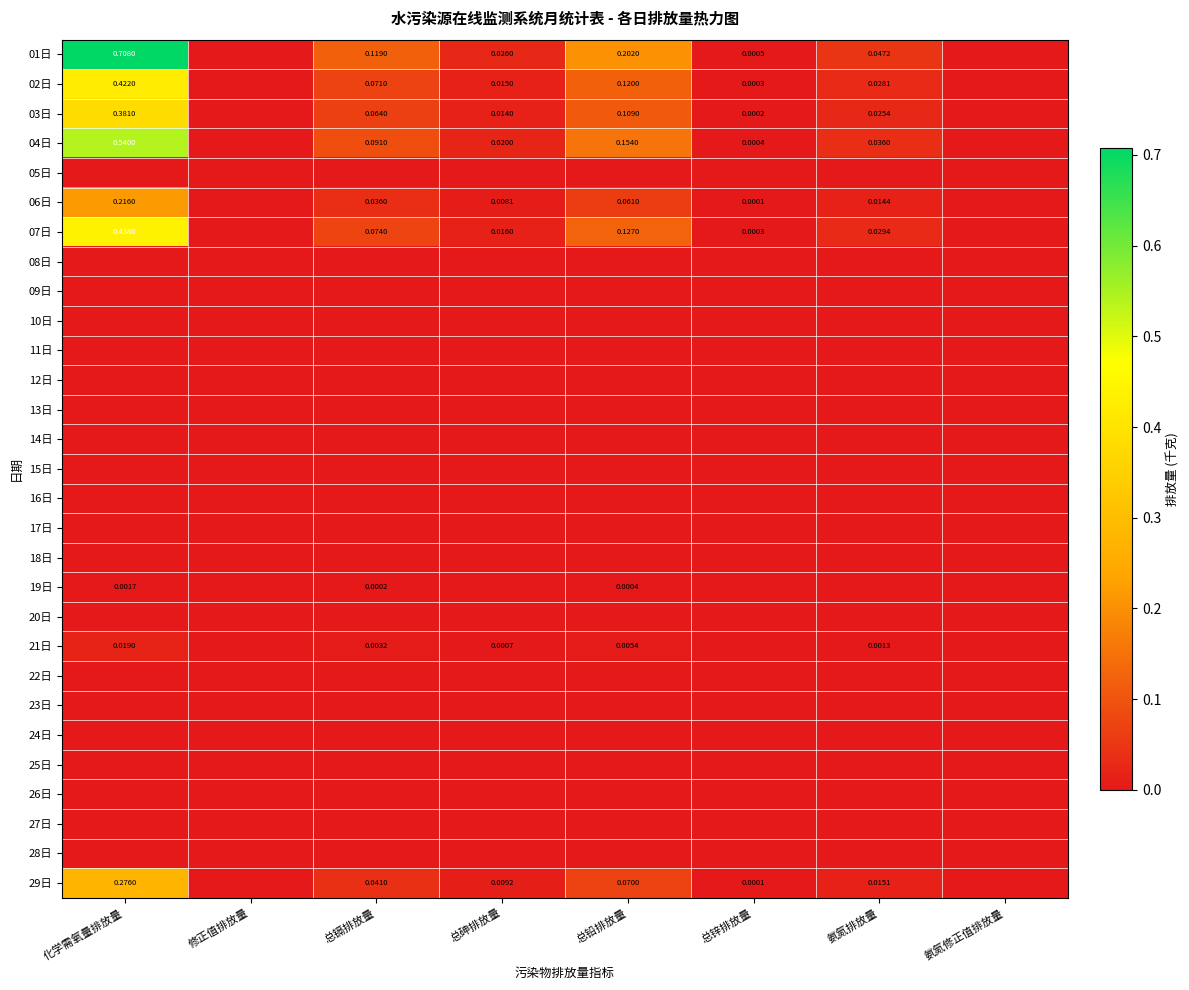

What is the total value across all series at 氨氮排放量?

0.2